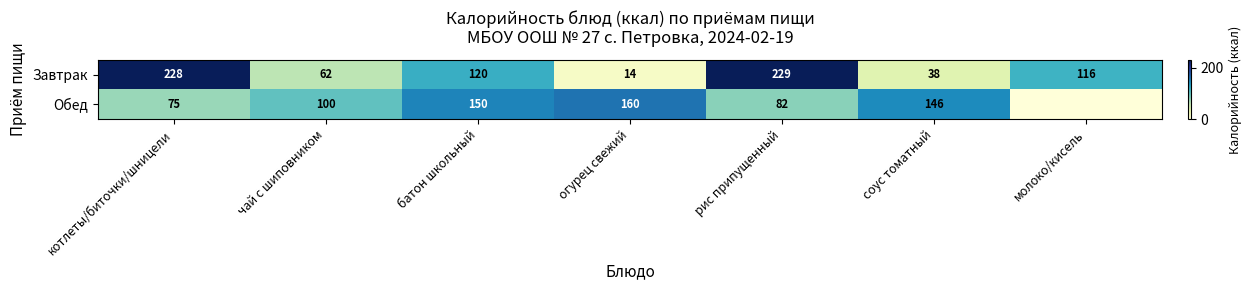

Rank the series at чай с шиповником from highest to lowest value.

Обед, Завтрак